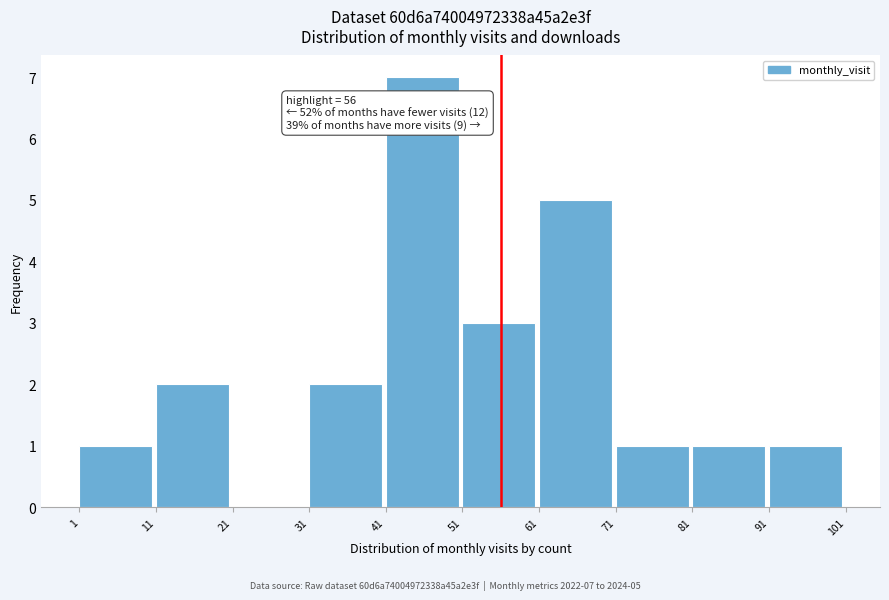

Which range on the x-axis has the tallest bar?

41 to 51